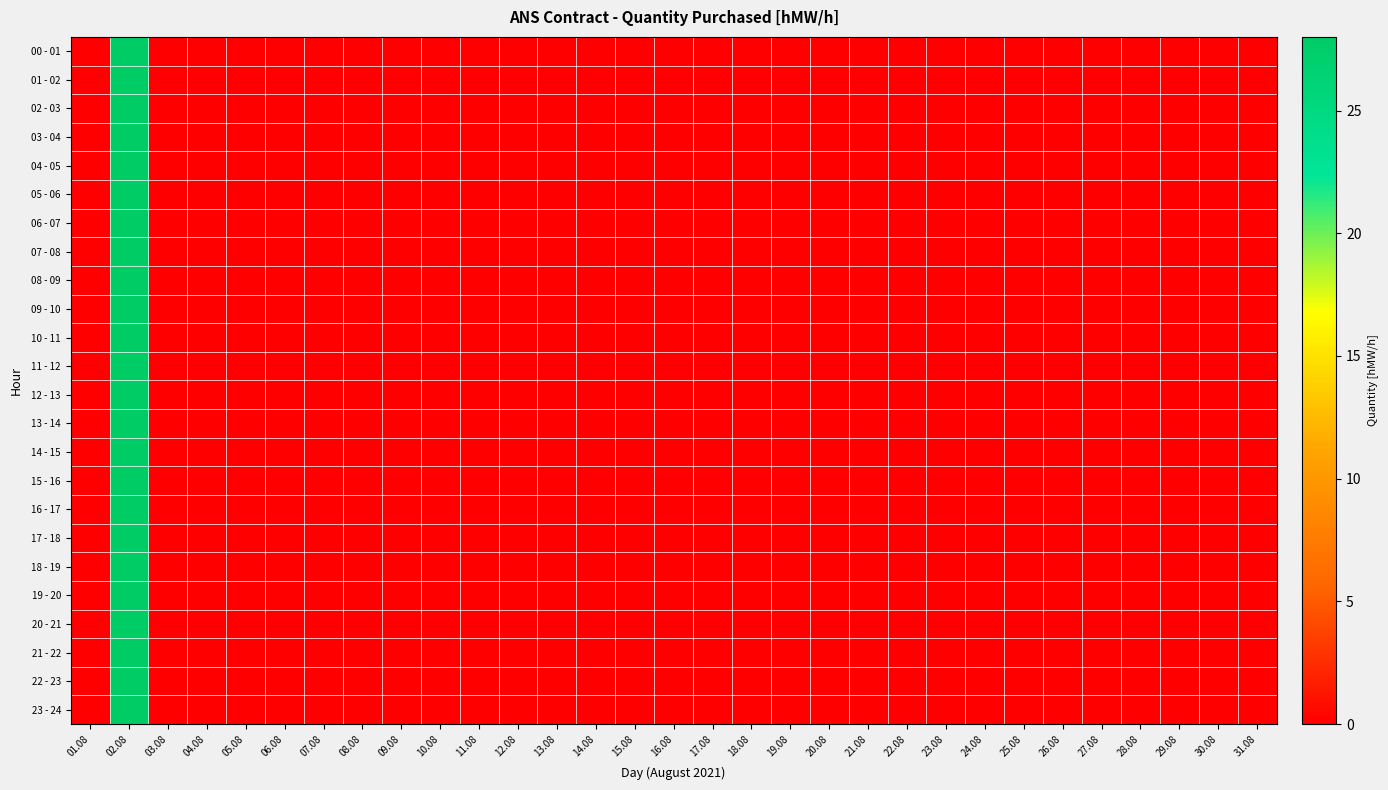

Which label corresponds to the smallest value in the chart?

01.08